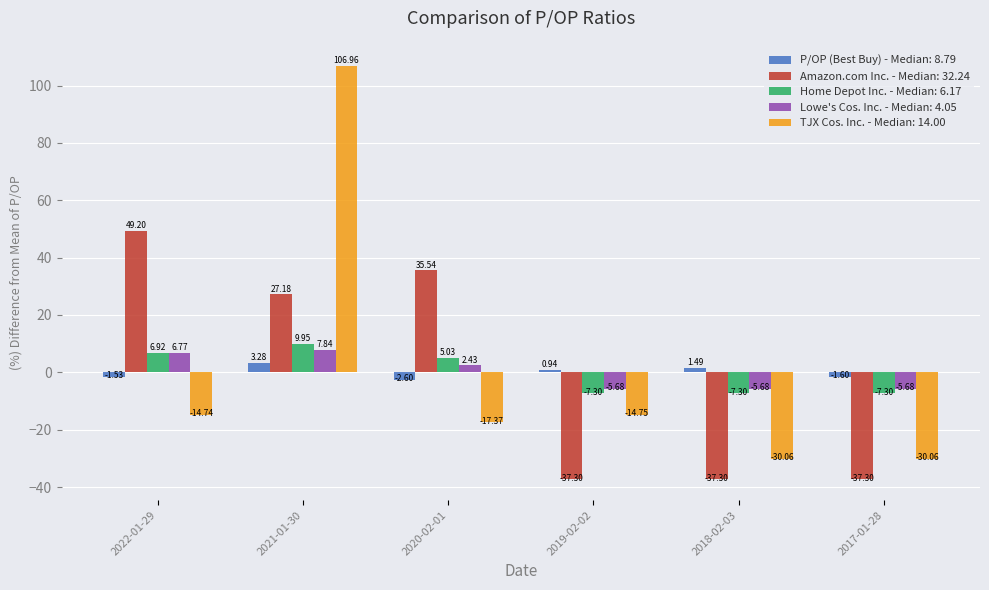

Which series has the largest range (max minus min)?

TJX Cos. Inc. - Median: 14.00